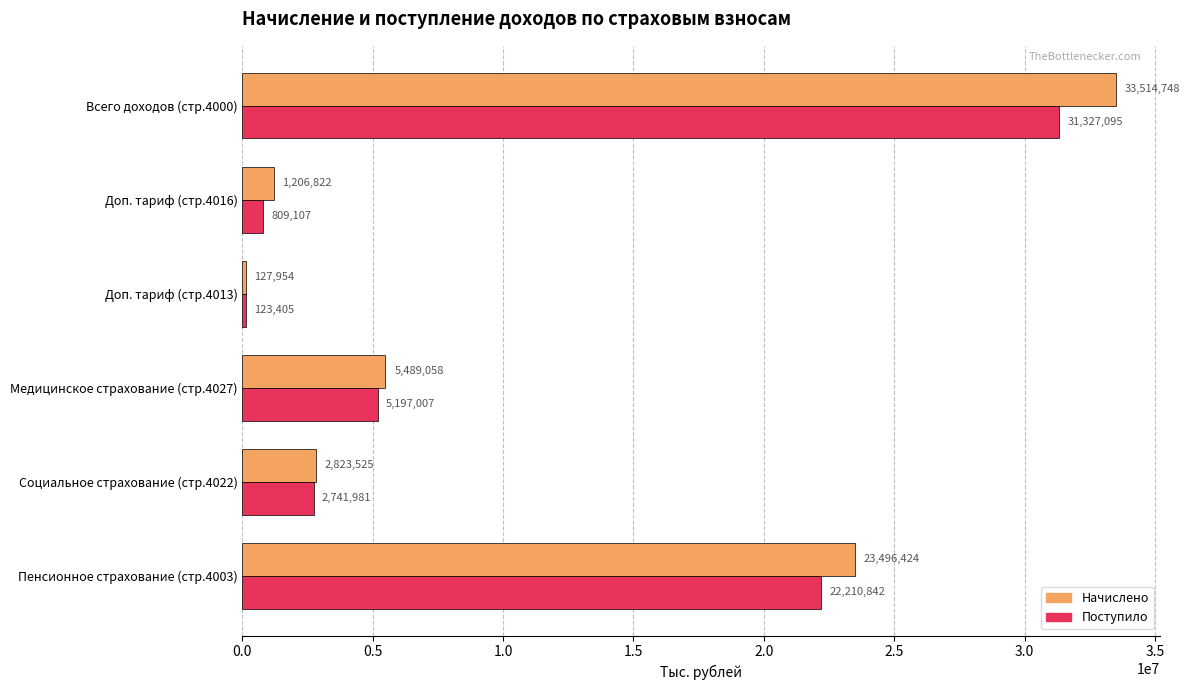

Is it true that Начислено equals 1714625 at Социальное страхование (стр.4022)?

False